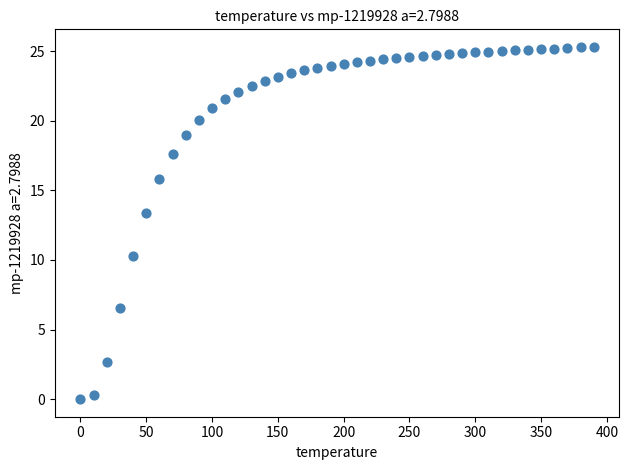

What is the range of Y values (max minus min)?

25.3